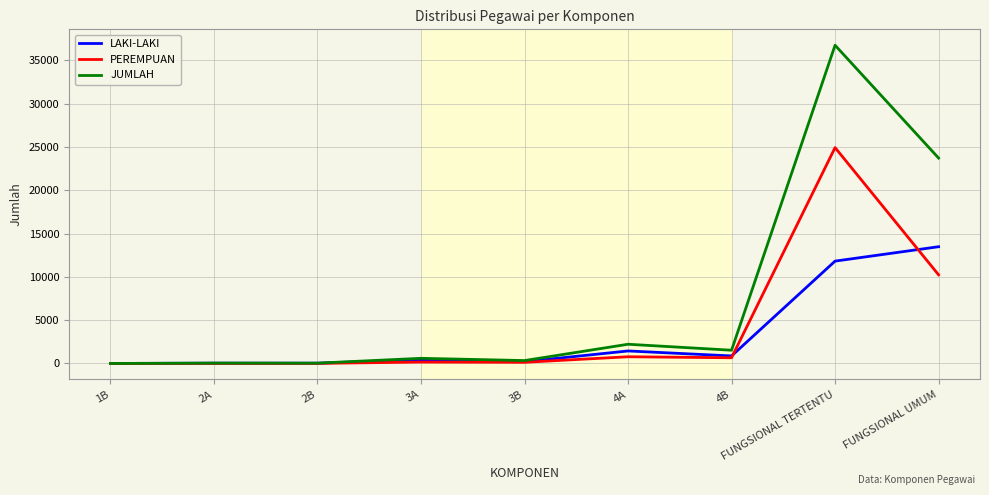

Which series has the widest spread of values?

JUMLAH